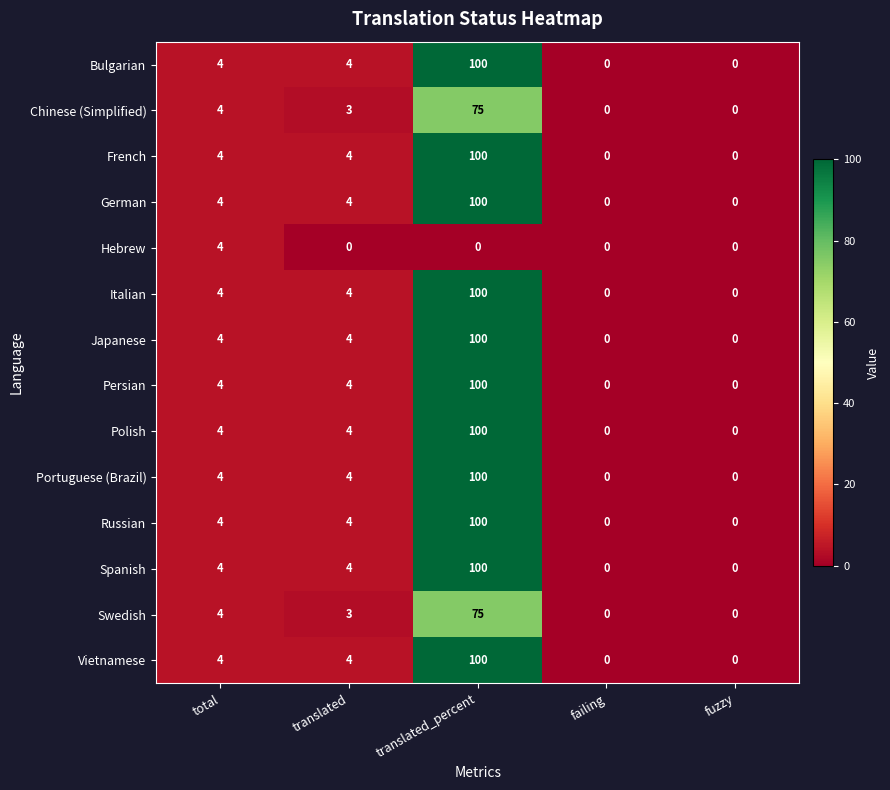

Read the Vietnamese value at total.

4